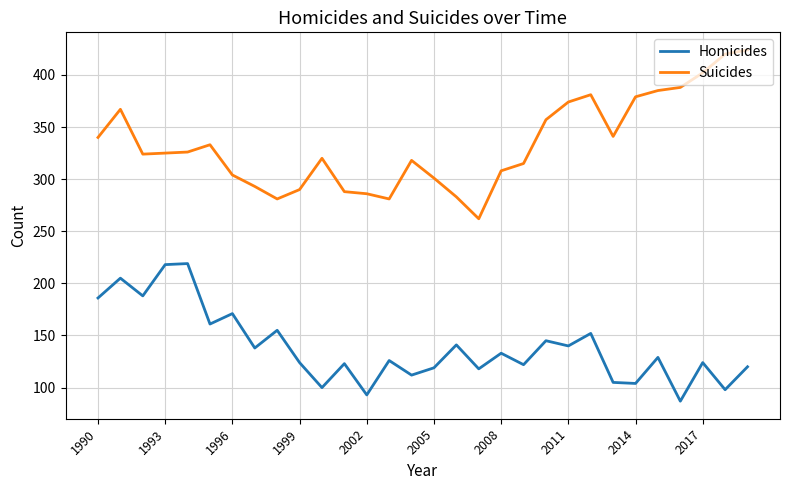

Which series has the largest total across all categories?

Suicides